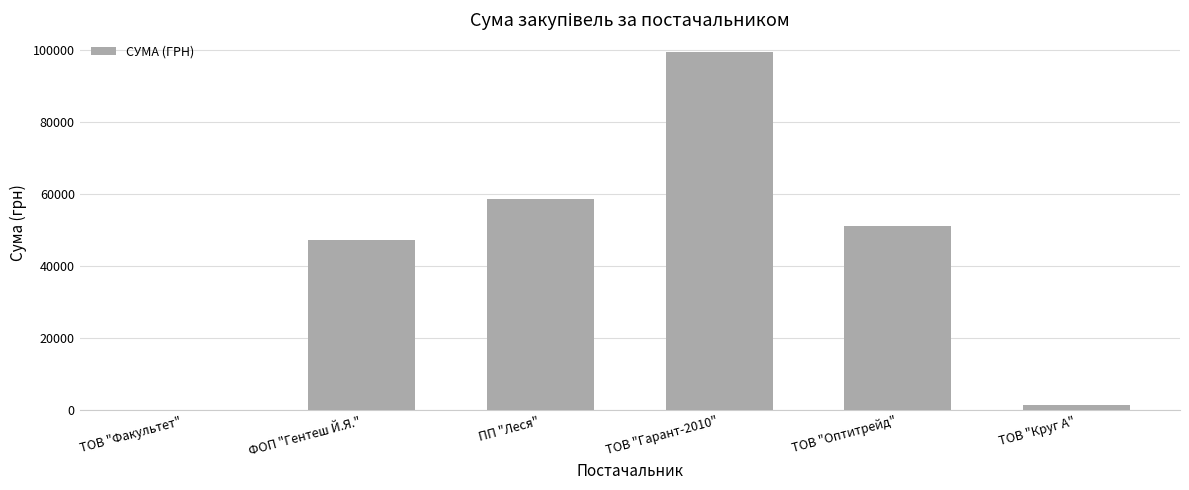

Is it true that the value at ПП "Леся" is 58744.2?

True